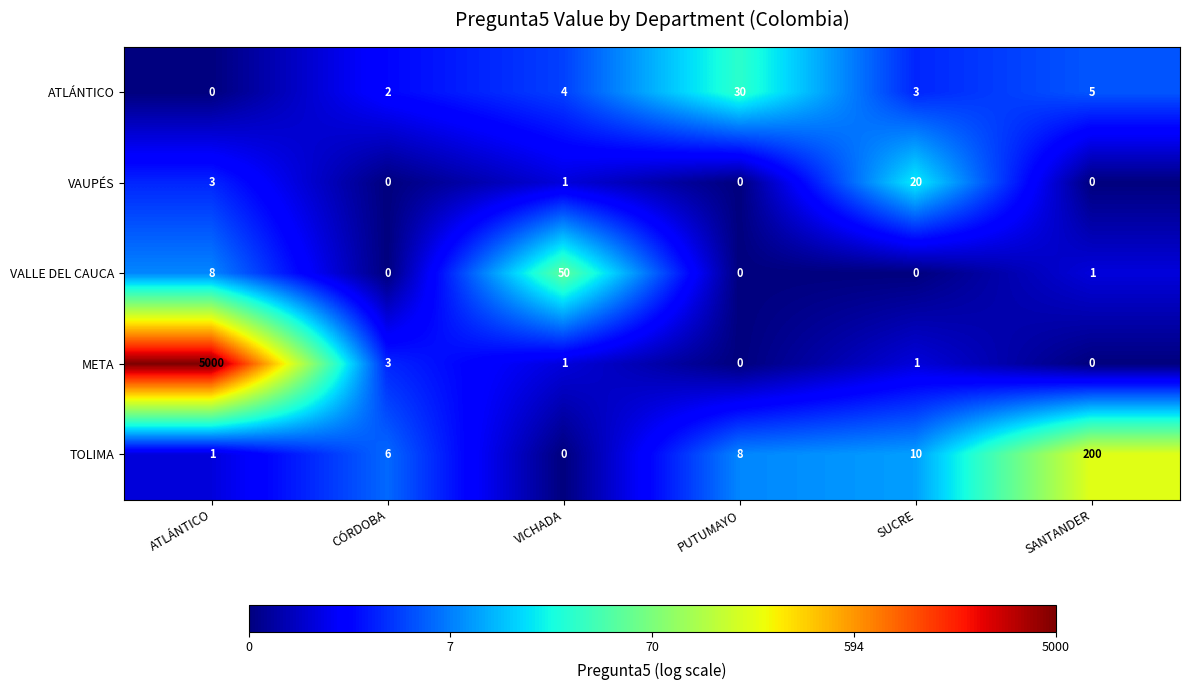

What is the difference between the maximum and second lowest values in the TOLIMA series?

199